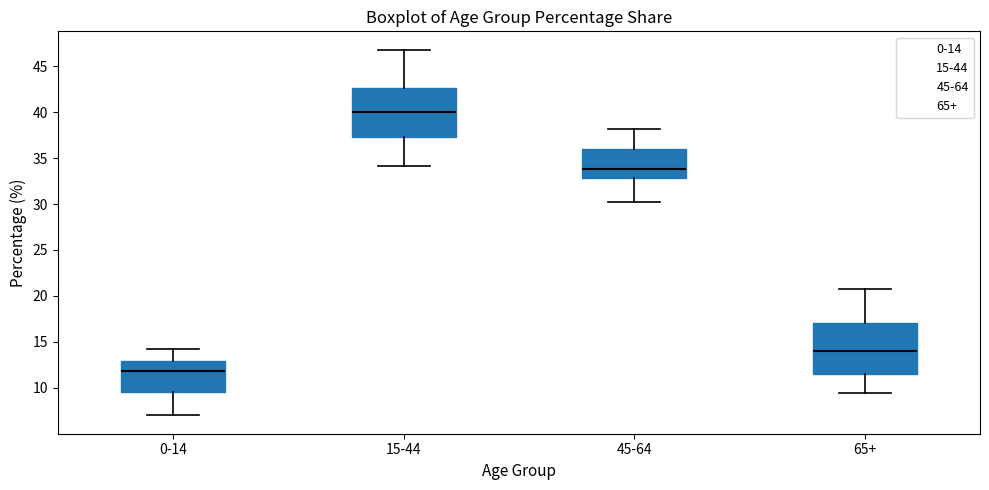

Which box's median line is the highest?

15-44